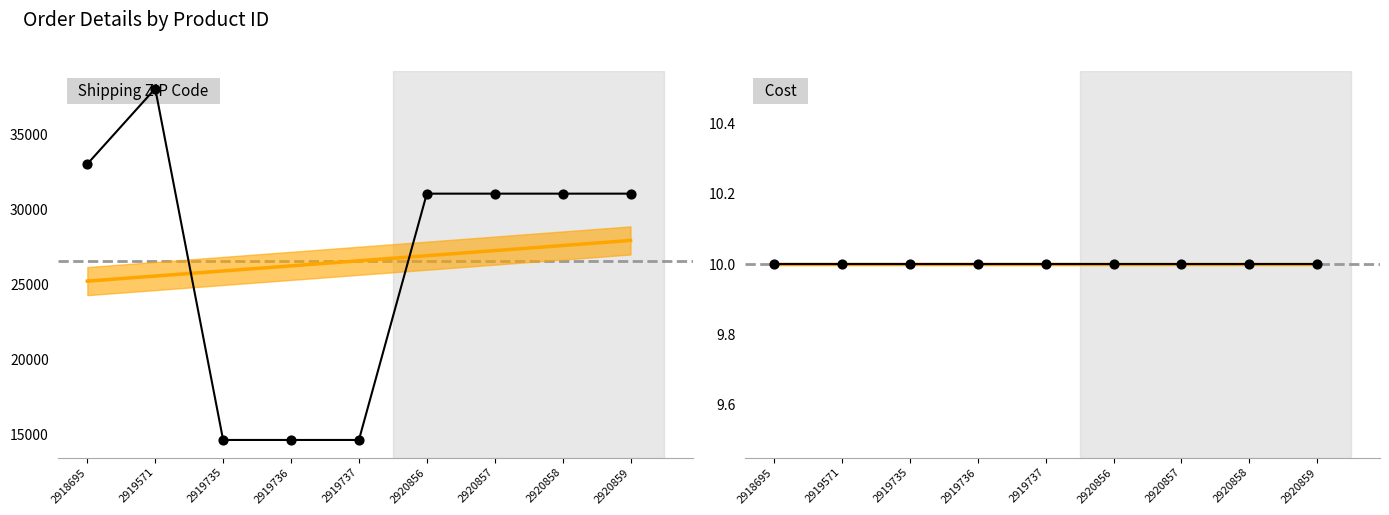

Which series has the largest total across all categories?

Shipping ZIP Code